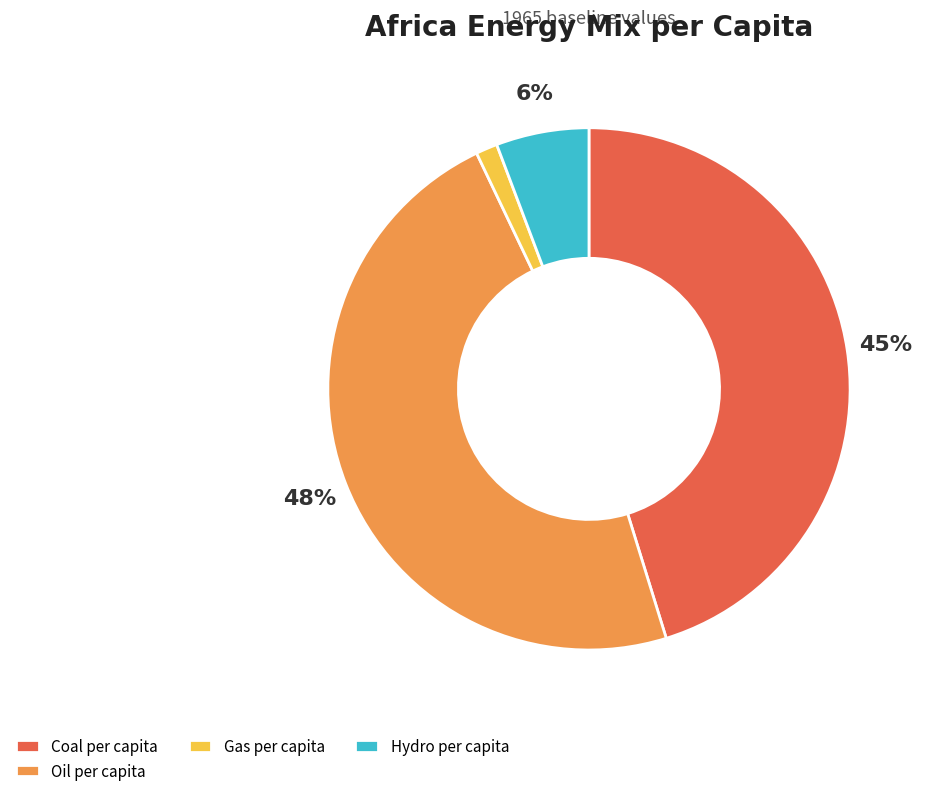

Is it true that Hydro per capita is 17% of the pie?

False